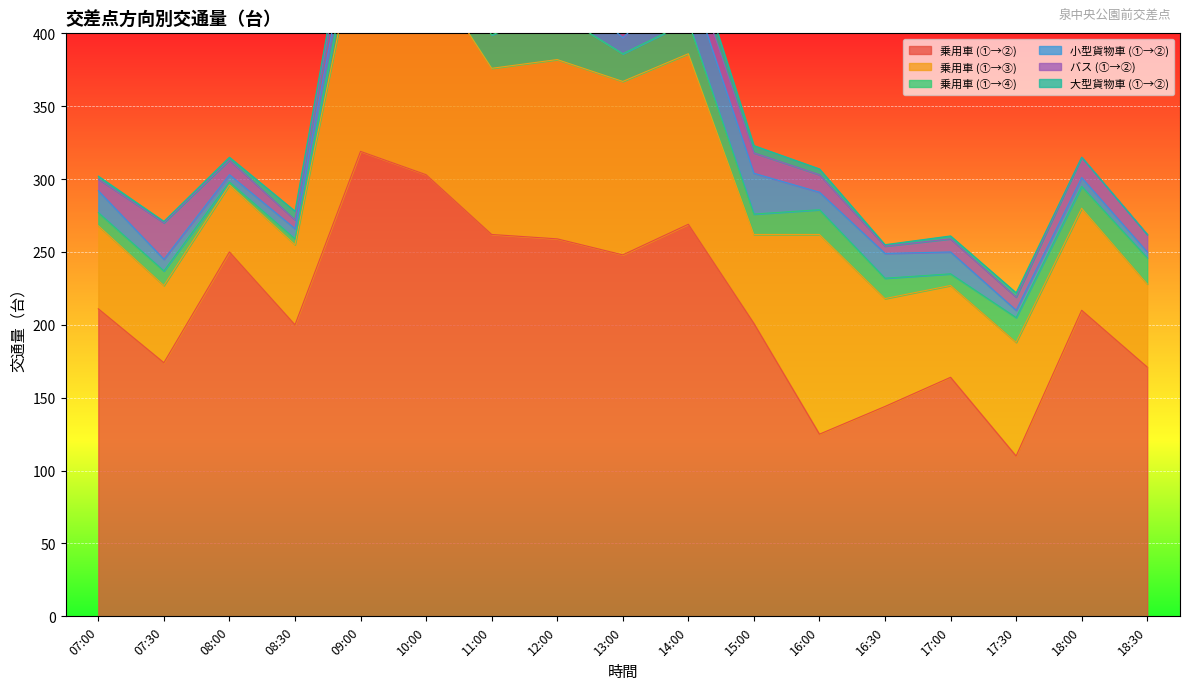

Is the value of 大型貨物車 (①→②) at 09:00 greater than the value of 乗用車 (①→③) at 17:00?

No